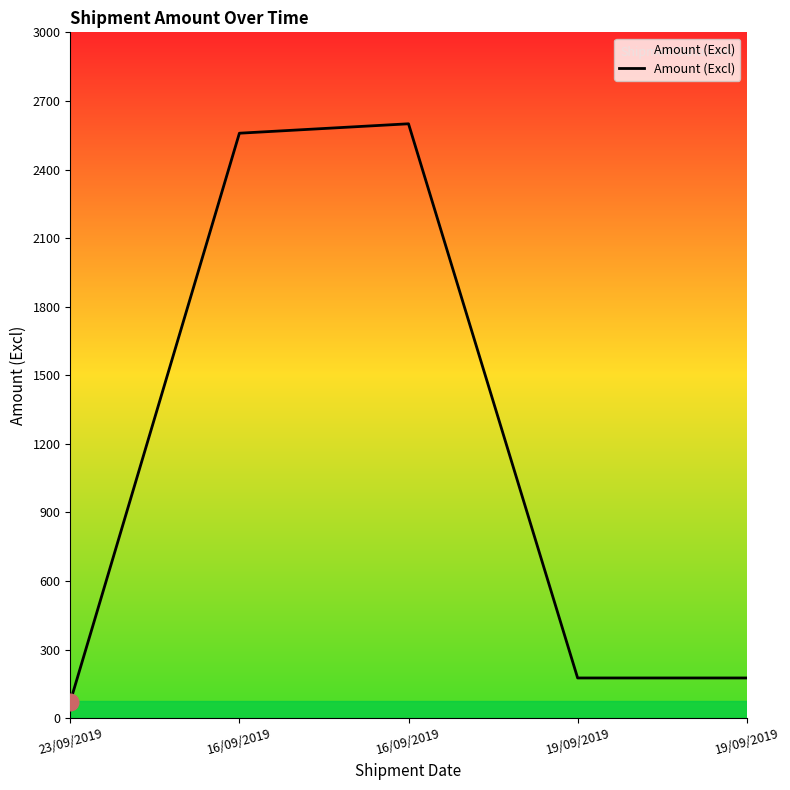

Does the chart display data point markers on the line(s)?

No